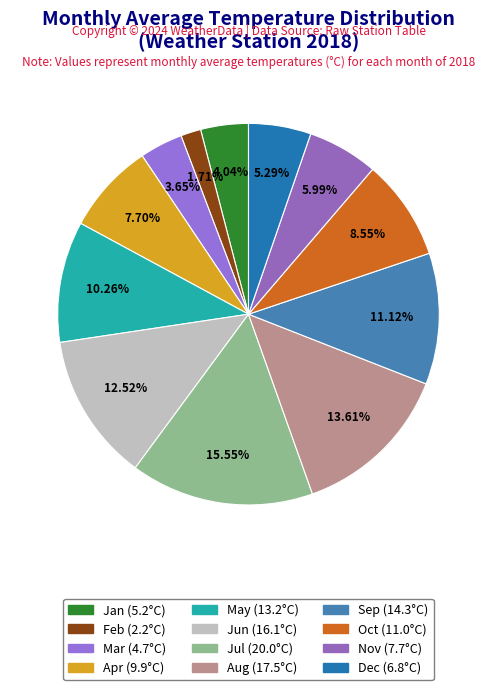

Is there any slice that represents more than half of the pie?

No